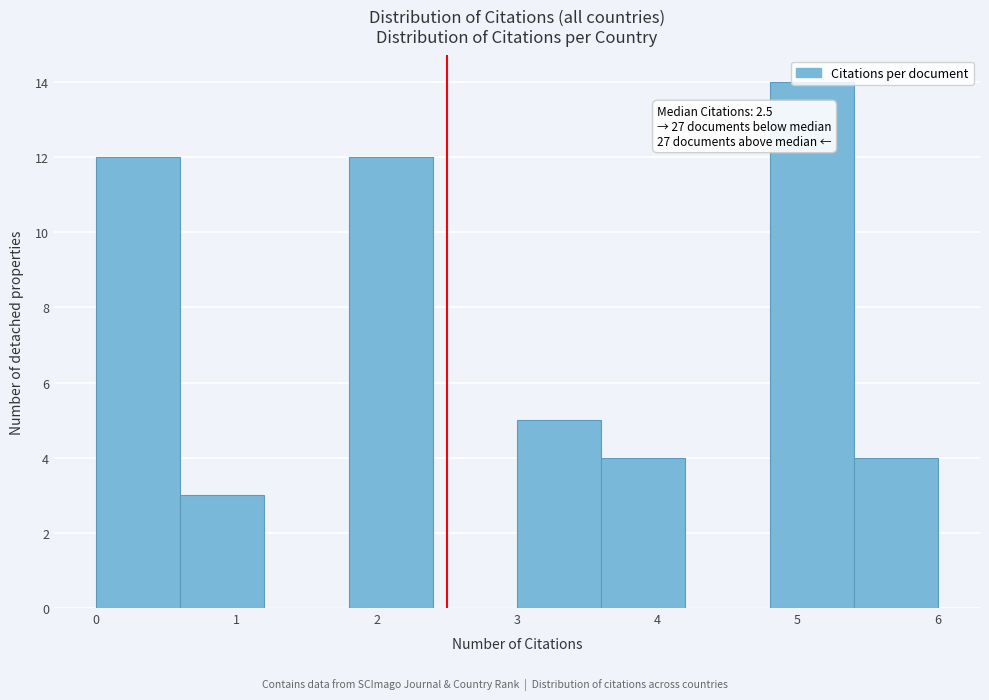

Which range on the x-axis has the tallest bar?

4.8 to 5.4